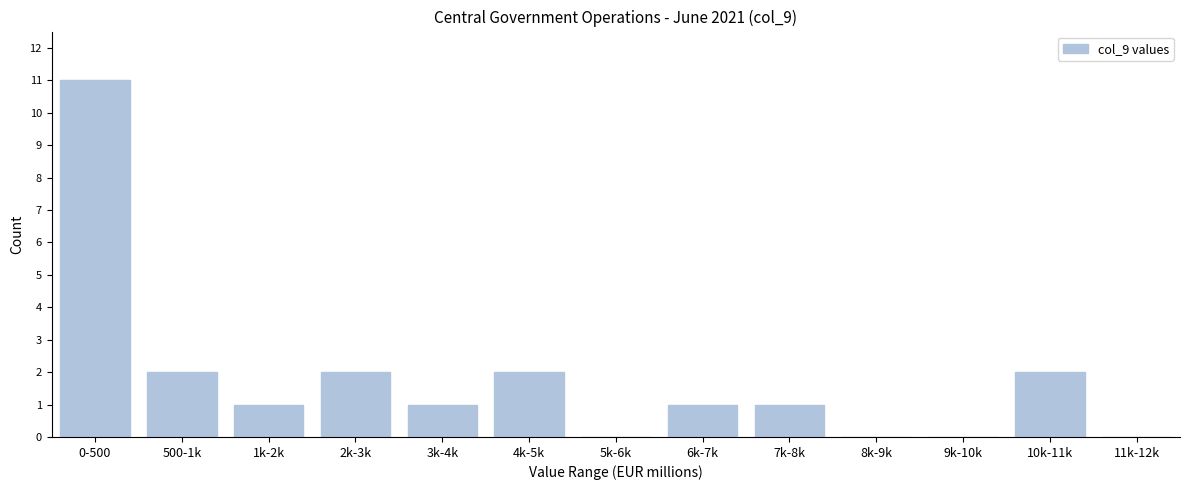

Reading left to right, extract all data points from this chart.

0-500=11	500-1k=2	1k-2k=1	2k-3k=2	3k-4k=1	4k-5k=2	5k-6k=0	6k-7k=1	7k-8k=1	8k-9k=0	9k-10k=0	10k-11k=2	11k-12k=0